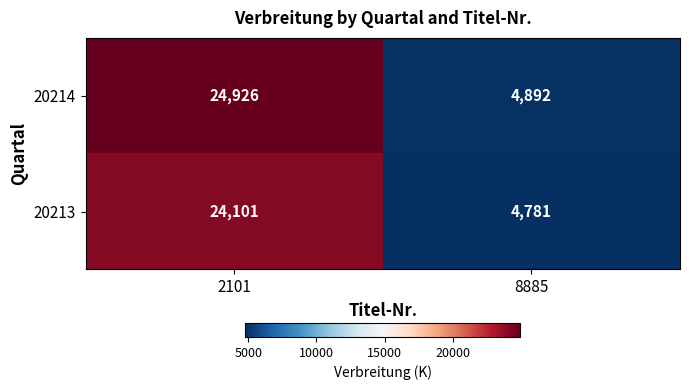

What is the sum of all 20213 values?

28882